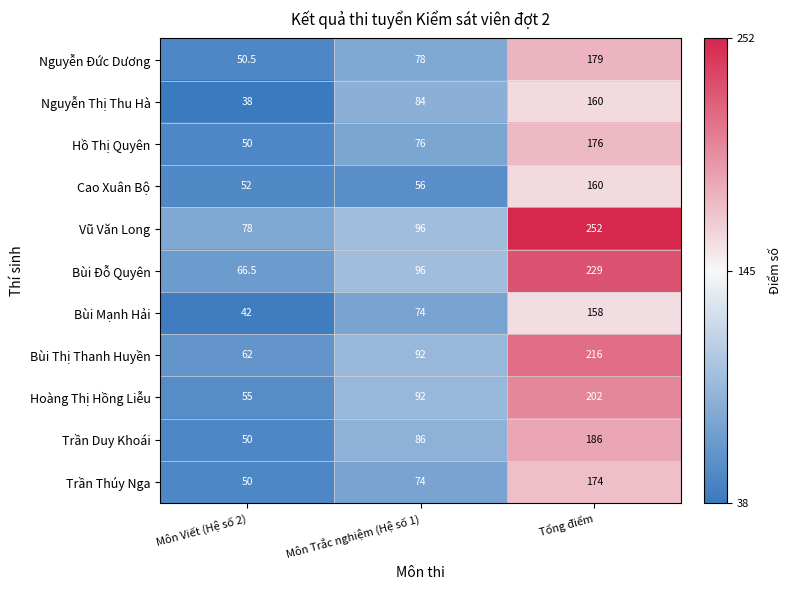

List the labels in order of Hồ Thị Quyên value, smallest first.

Môn Viết (Hệ số 2), Môn Trắc nghiệm (Hệ số 1), Tổng điểm